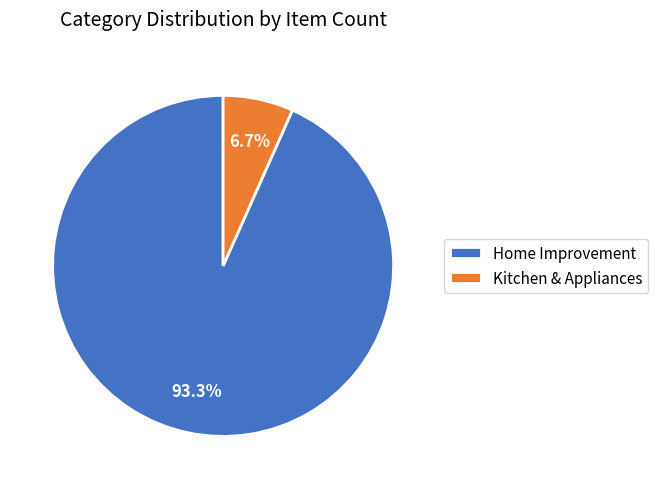

True or false: Home Improvement accounts for 85% of the total.

False